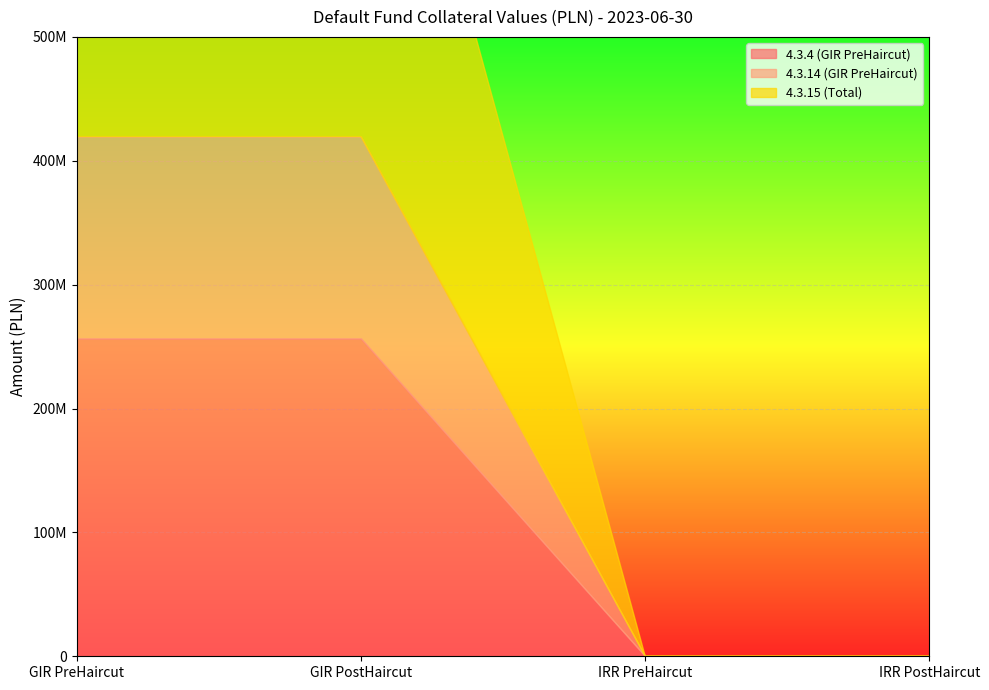

How many series are shown in this chart?

3